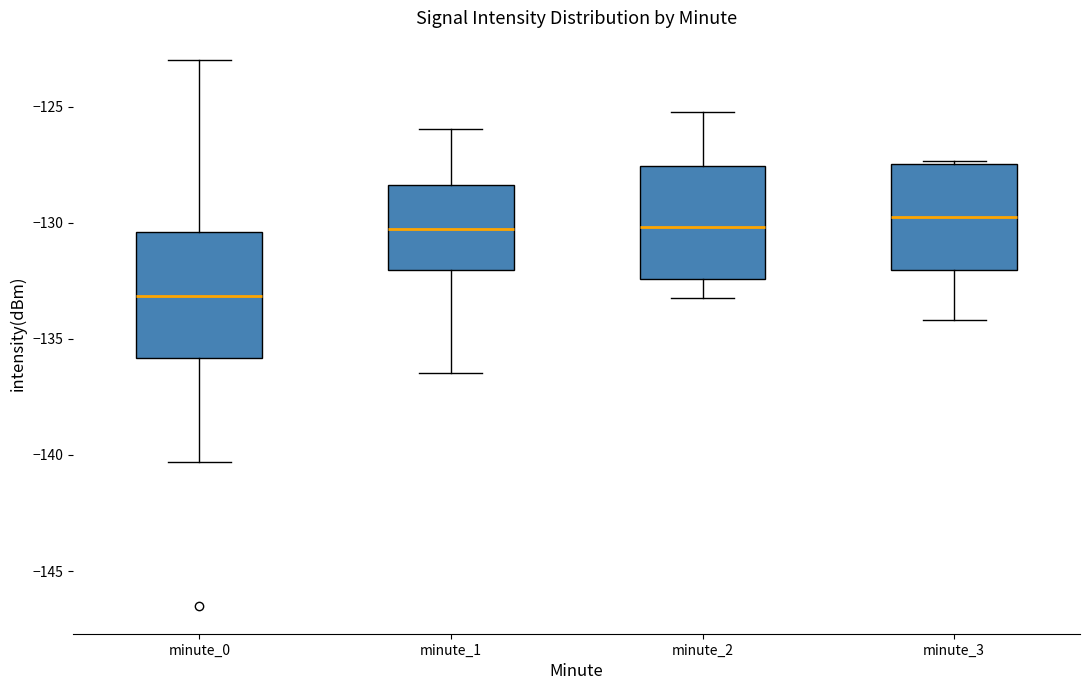

Which box is the tallest, from its lower edge to its upper edge?

minute_0